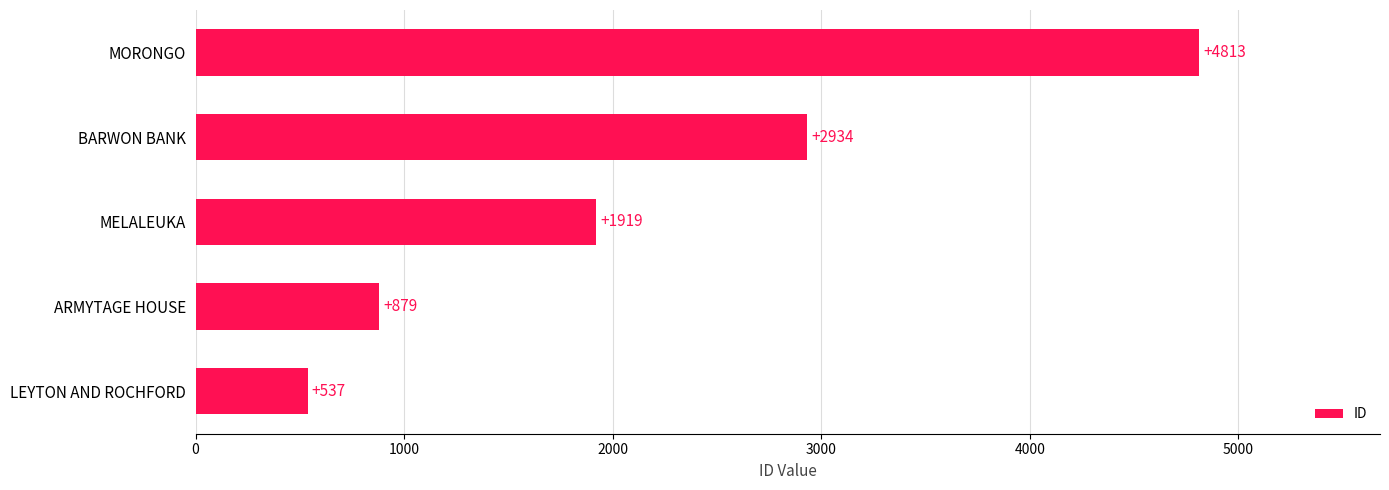

Reading bottom to top, extract all data points from this chart.

LEYTON AND ROCHFORD=537	ARMYTAGE HOUSE=879	MELALEUKA=1919	BARWON BANK=2934	MORONGO=4813